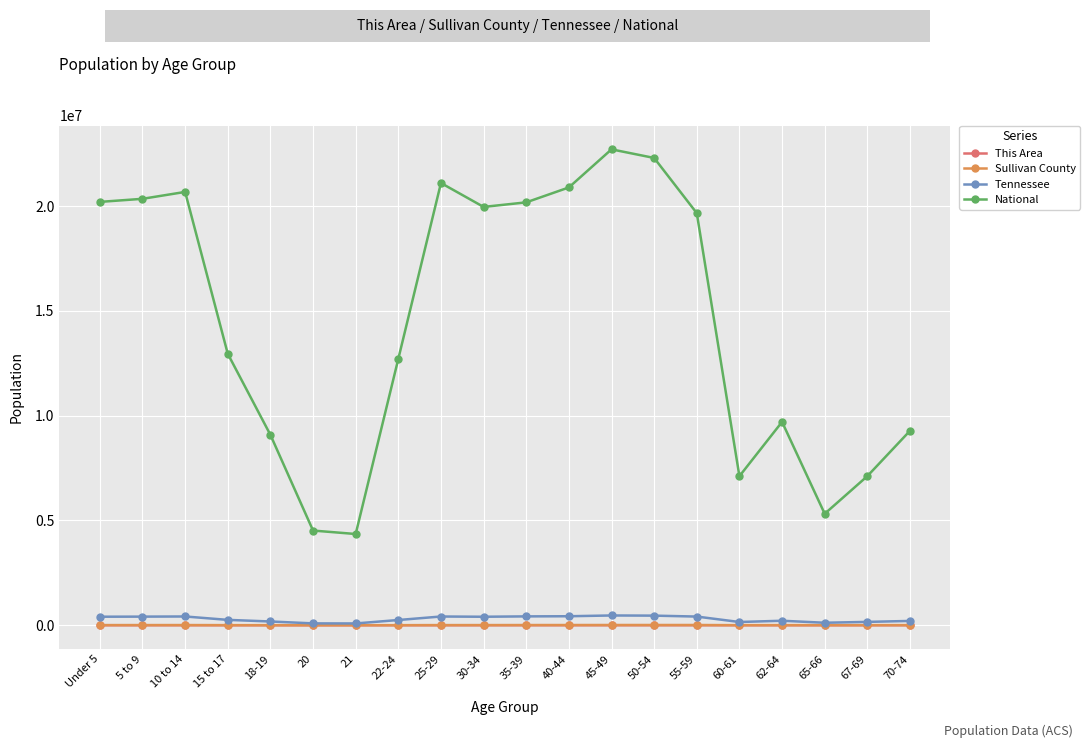

True or false: This Area has more than 1 points higher than both neighbors.

True